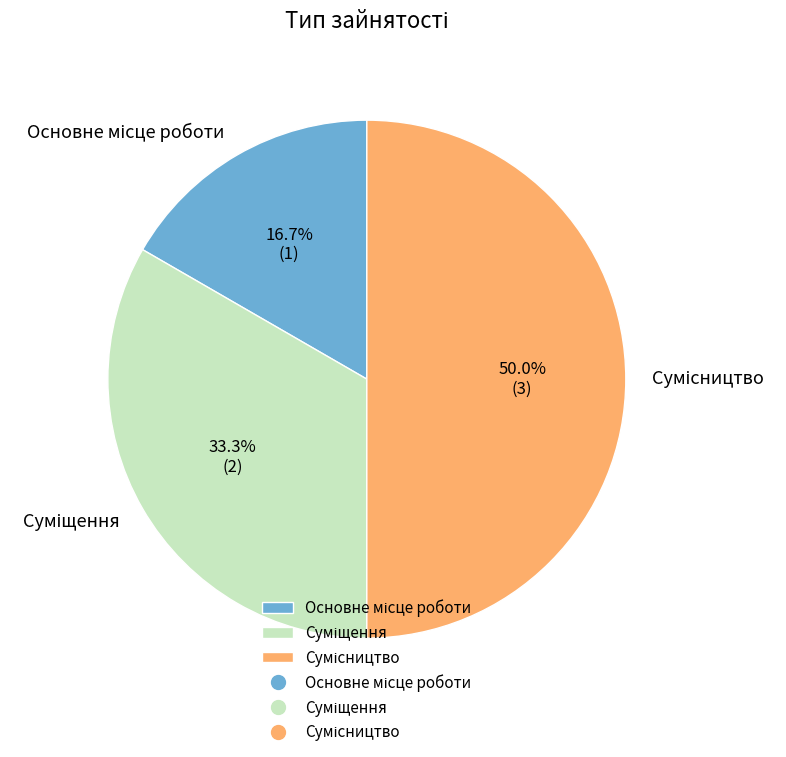

To the nearest percent, what is the average slice percentage?

33%